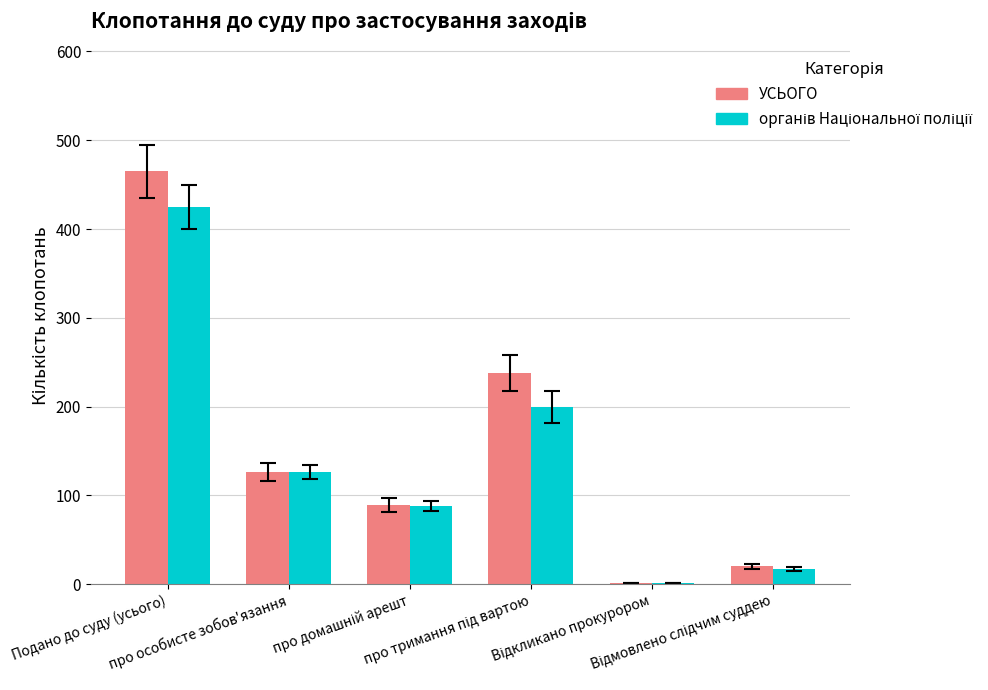

What is the greatest value displayed?

465